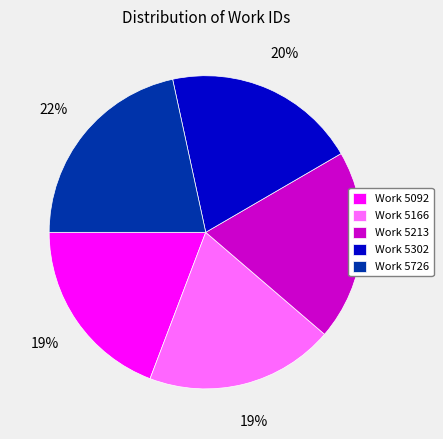

Approximately how many times larger is the value at Work 5166 compared to Work 5092?

1.0